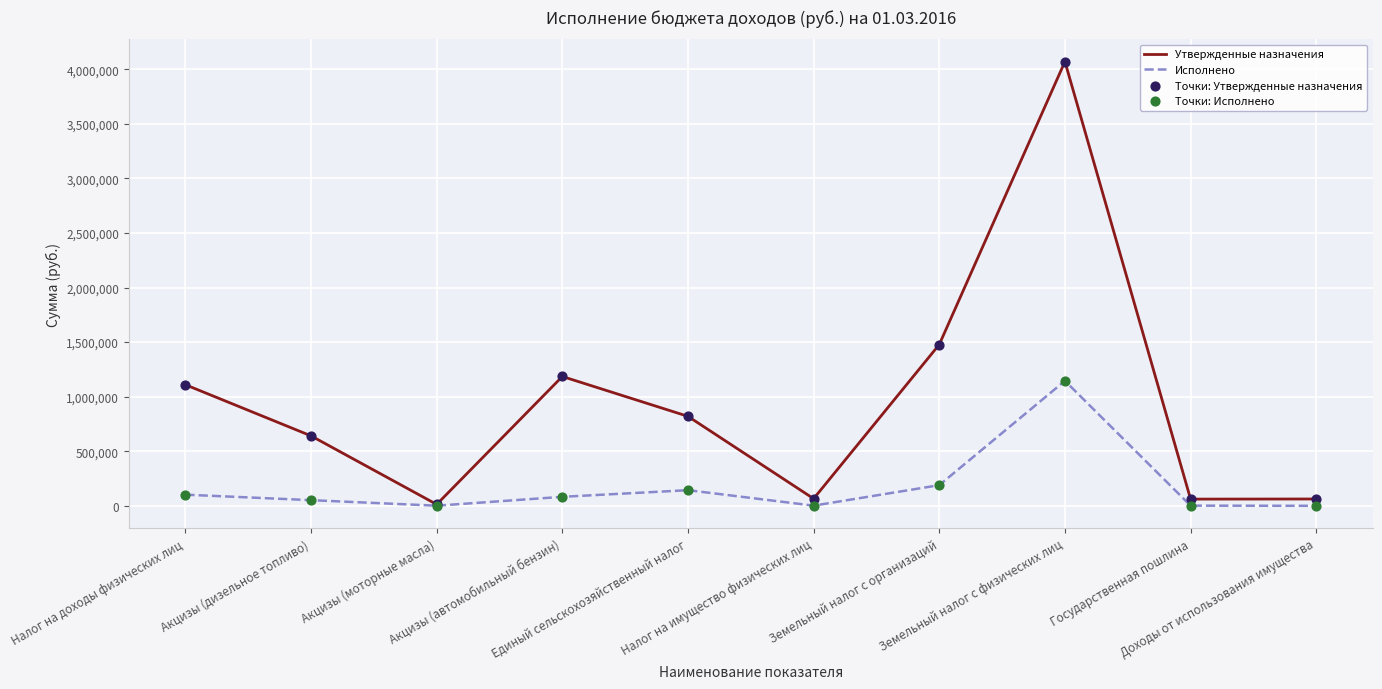

Which series has the widest spread of values?

Утвержденные назначения